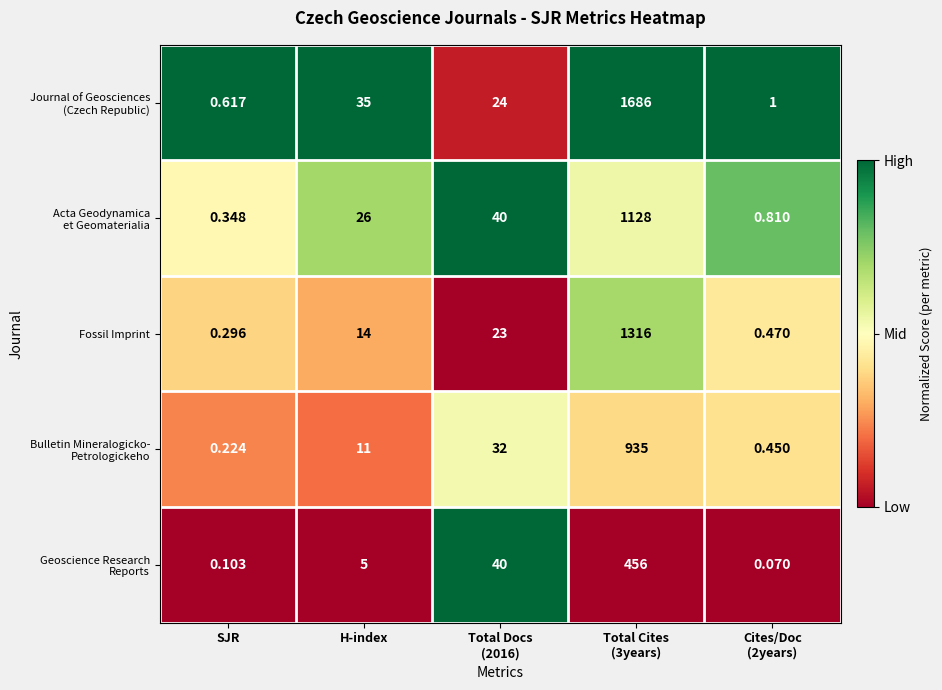

At which label does Fossil Imprint reach its minimum?

SJR